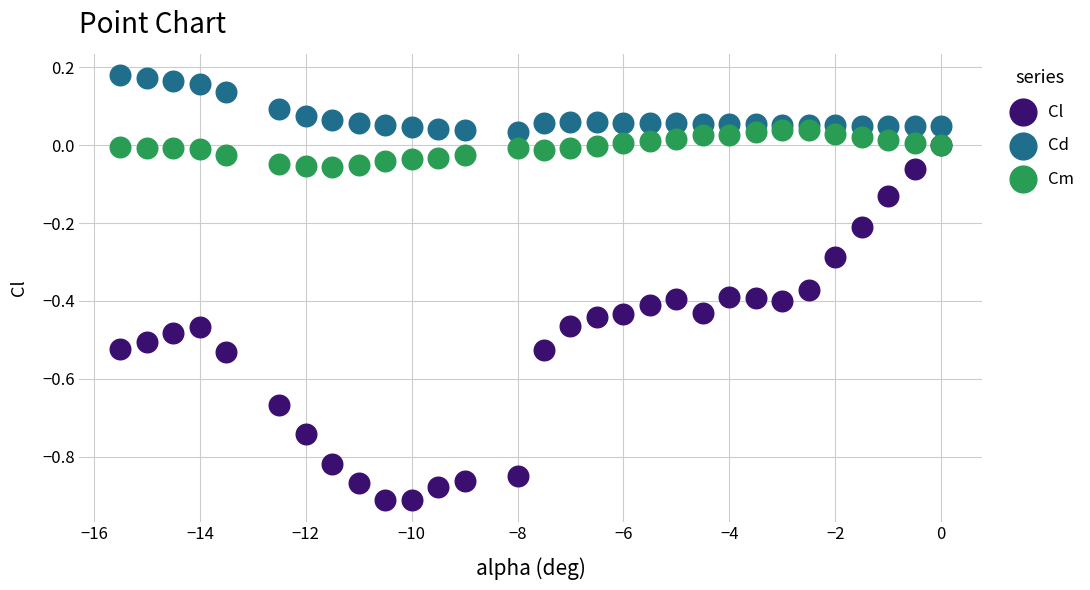

Which series reaches the maximum Y coordinate?

Cd